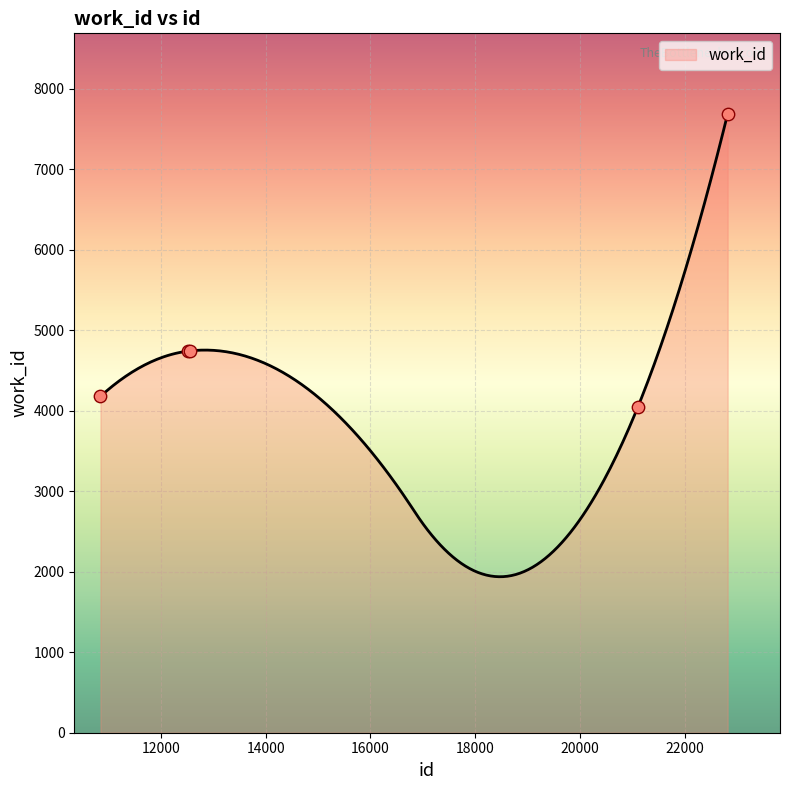

Which has a higher value, 22822 or 12557?

22822